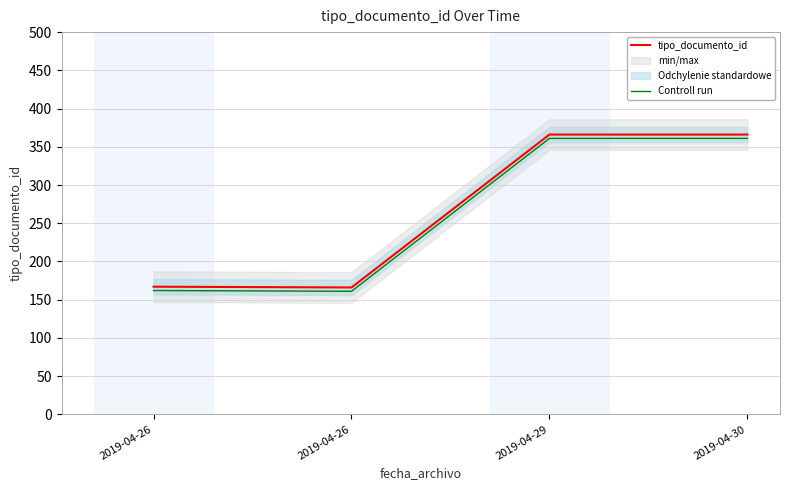

Reading left to right, transcribe all the data shown in this chart.

tipo_documento_id: 167	166	366	366
Controll run: 162	161	361	361